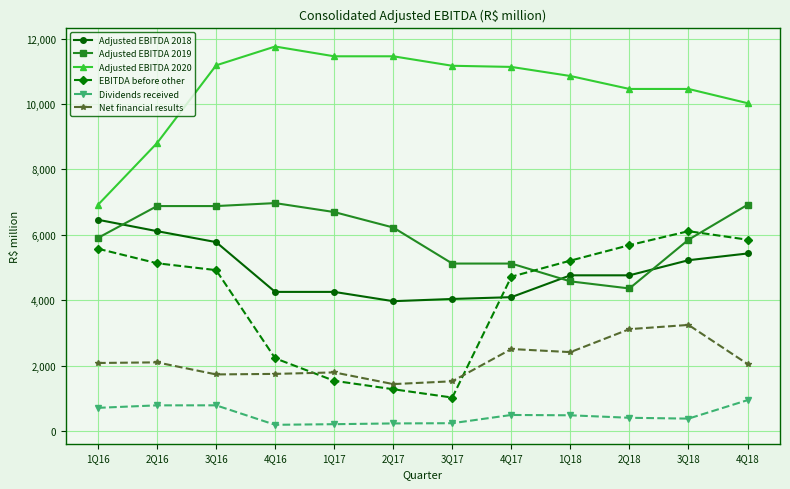

At which label is EBITDA before other closest to 3565?

4Q17